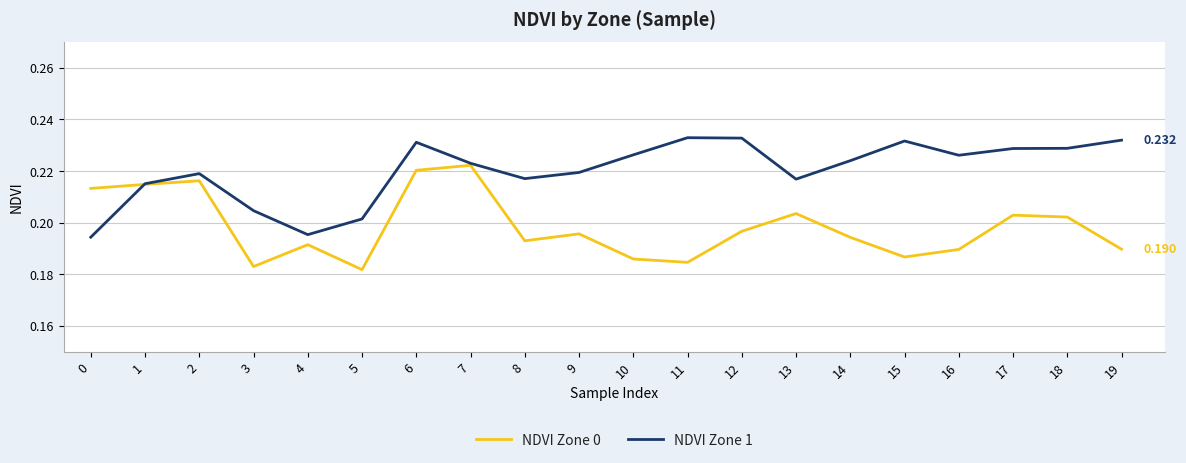

Is the value of NDVI Zone 1 at 11 greater than the value of NDVI Zone 0 at 11?

Yes